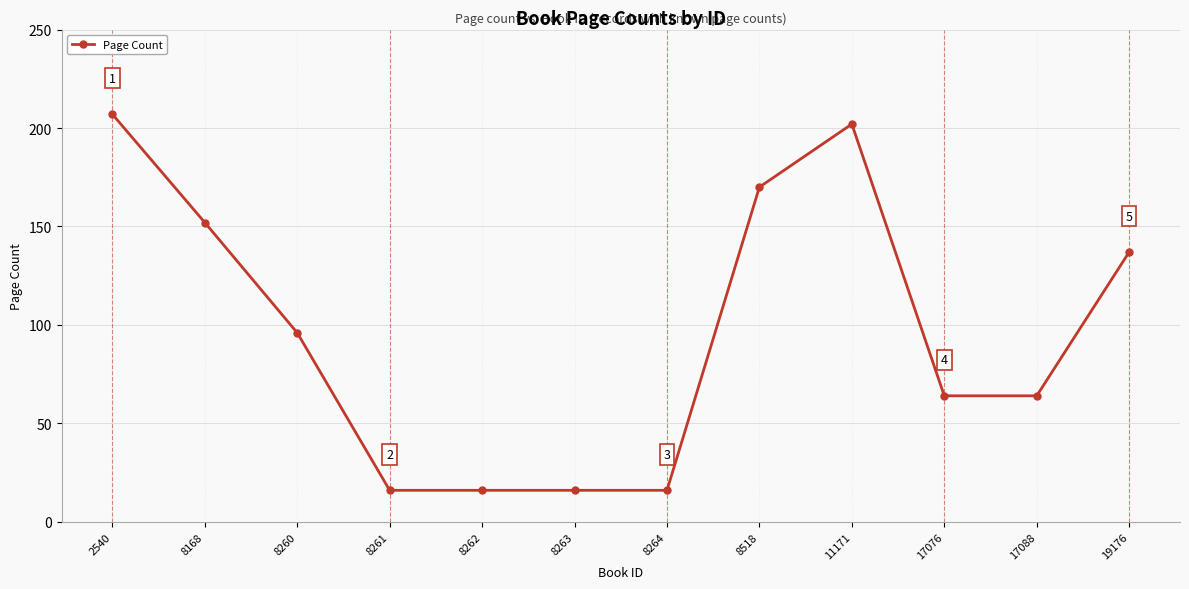

At which label does the data first exceed 96?

2540